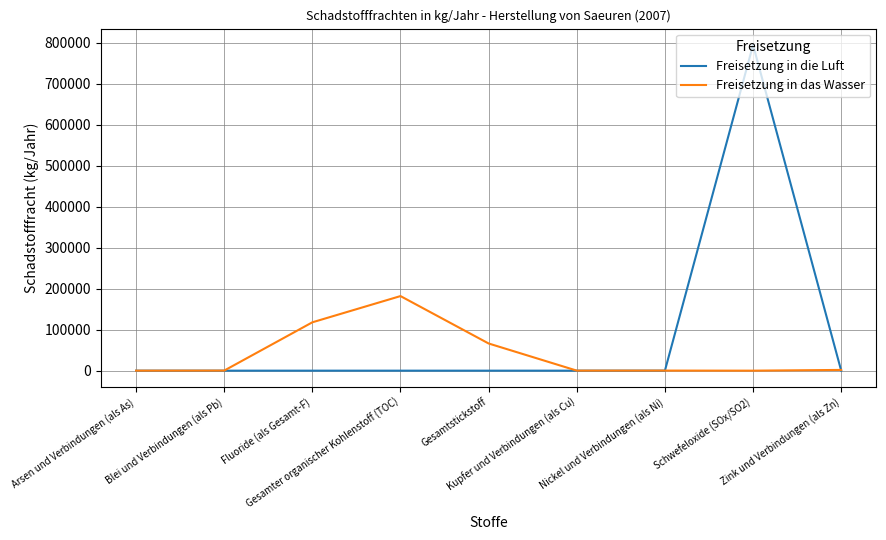

What are all the series names shown in the legend?

Freisetzung in die Luft, Freisetzung in das Wasser